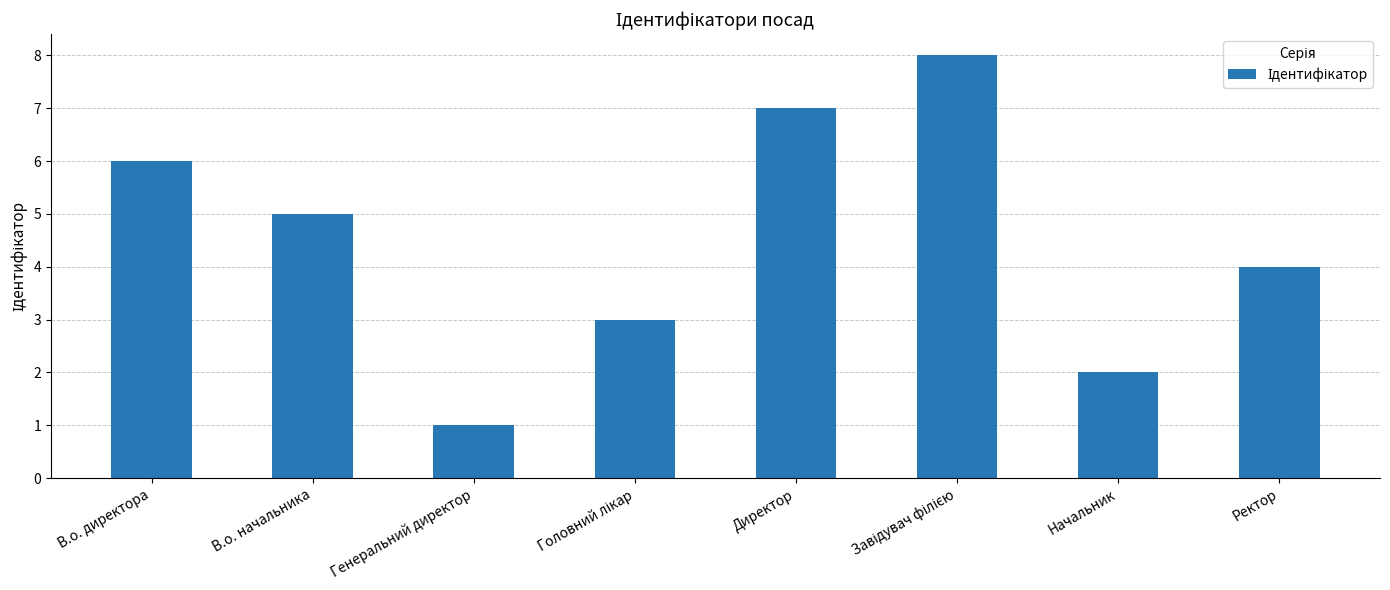

What is the difference between the maximum and minimum values?

7